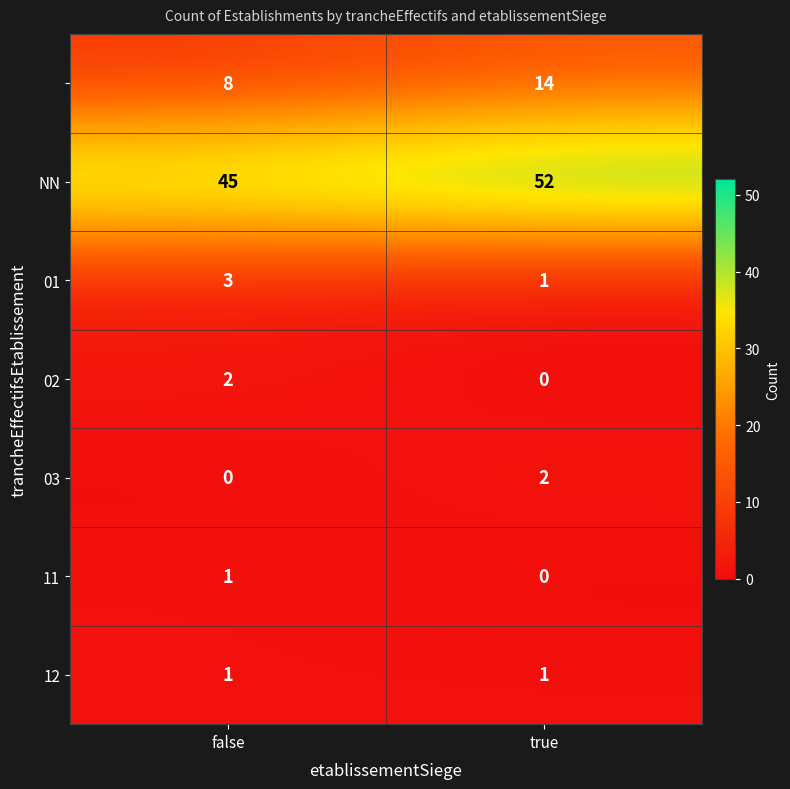

What is the total value across all series at true?

70